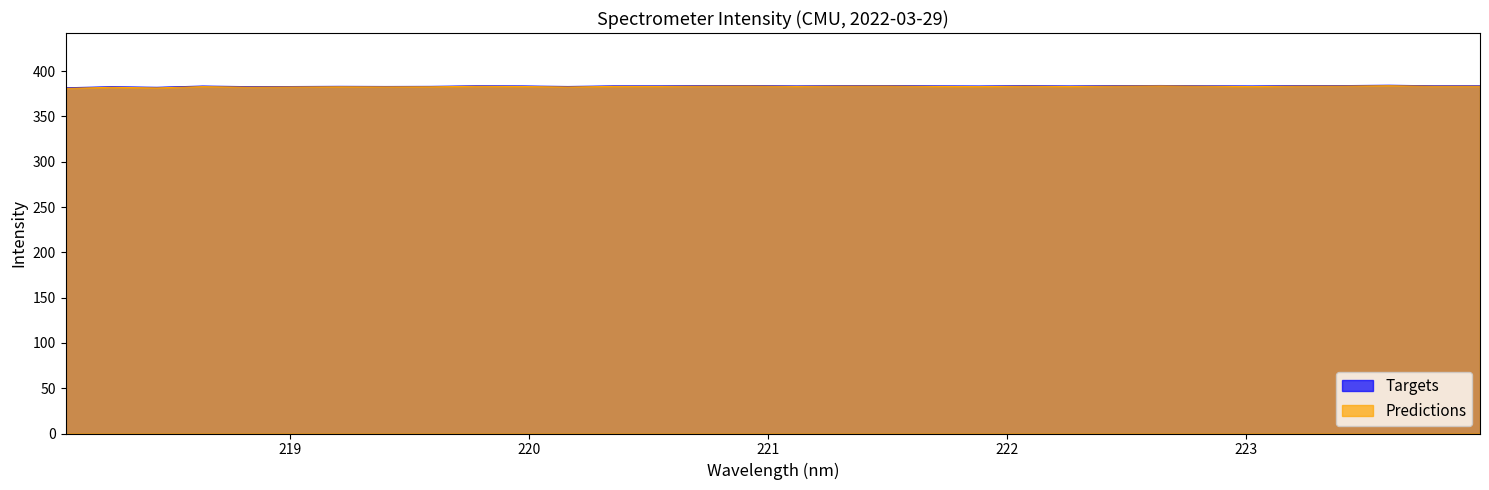

How many values in the Predictions series exceed 383?

18